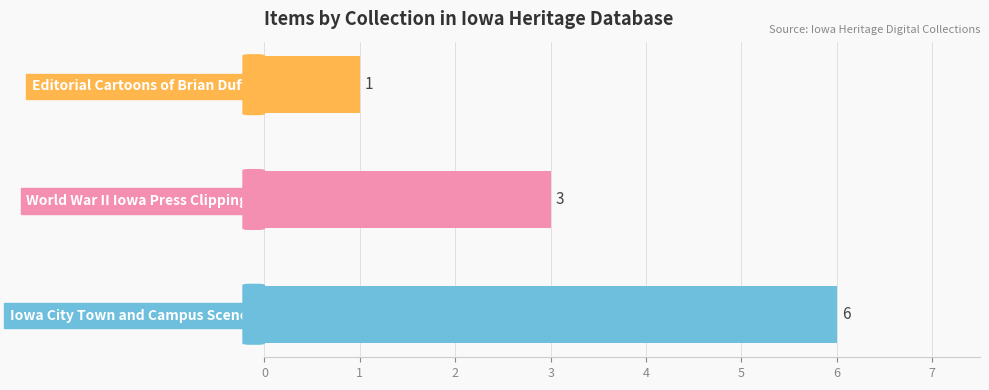

True or false: the data shows 6 at Iowa City Town and Campus Scenes.

True